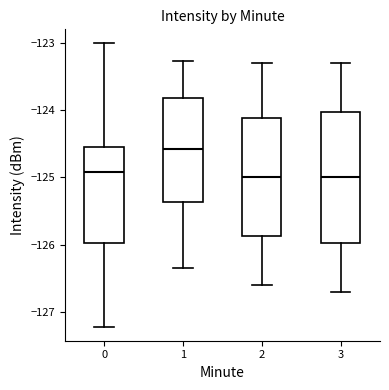

Where is the upper edge of the box at x = 0 on the y-axis? The values are not printed on the chart, so give them approximately, as read against the axis.

-124.5